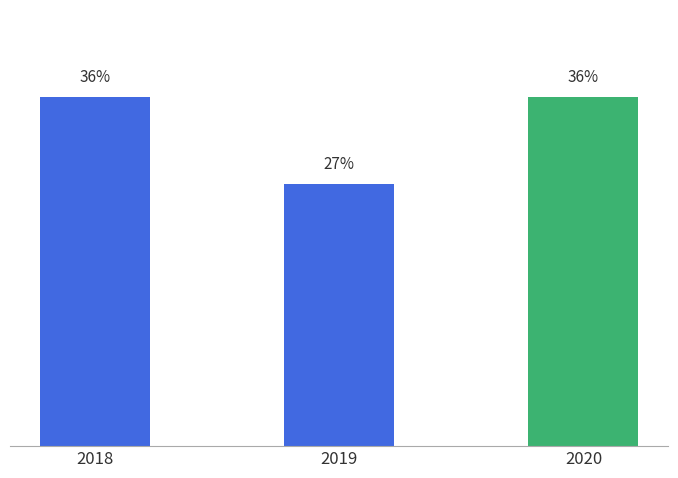

What is the sum of the values at 2020 and 2019?

63